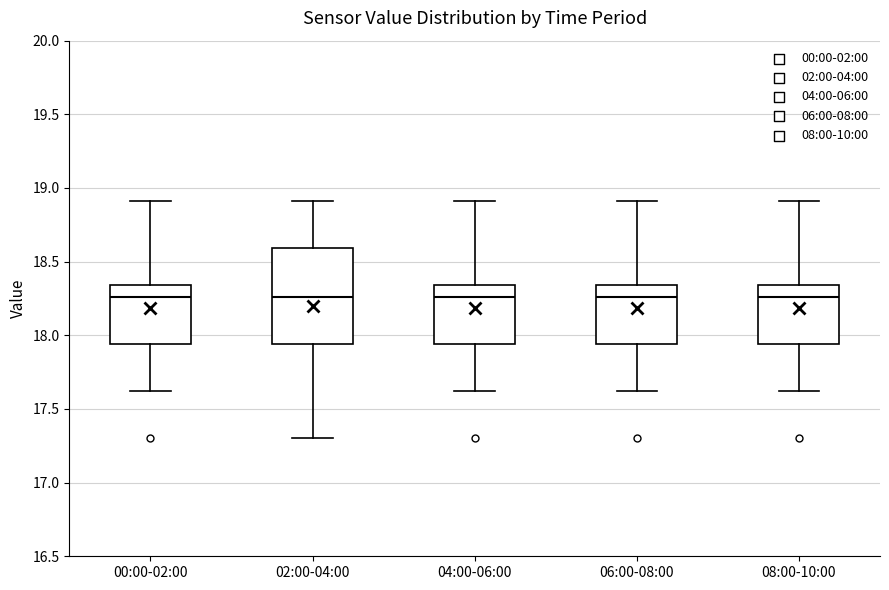

Reading left to right, transcribe this box plot: for each box, give where its median line is, the range the box spans, and where its two whiskers end, as read against the y-axis. The values are not printed on the chart, so give them approximately, as read against the axis.

00:00-02:00: median 18.25, box 17.95 to 18.35, whiskers 17.60 to 18.90
02:00-04:00: median 18.25, box 17.95 to 18.60, whiskers 17.30 to 18.90
04:00-06:00: median 18.25, box 17.95 to 18.35, whiskers 17.60 to 18.90
06:00-08:00: median 18.25, box 17.95 to 18.35, whiskers 17.60 to 18.90
08:00-10:00: median 18.25, box 17.95 to 18.35, whiskers 17.60 to 18.90